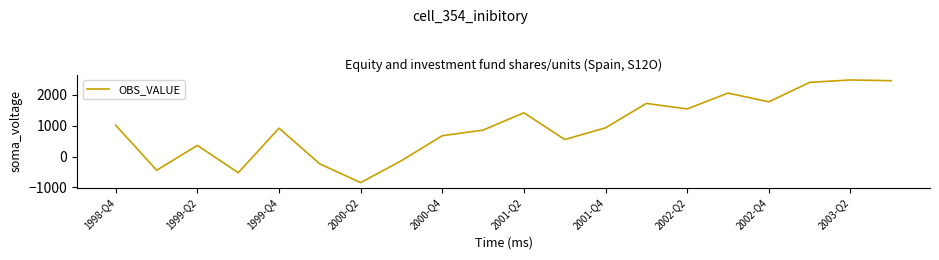

What is the minimum value shown in the chart?

-847